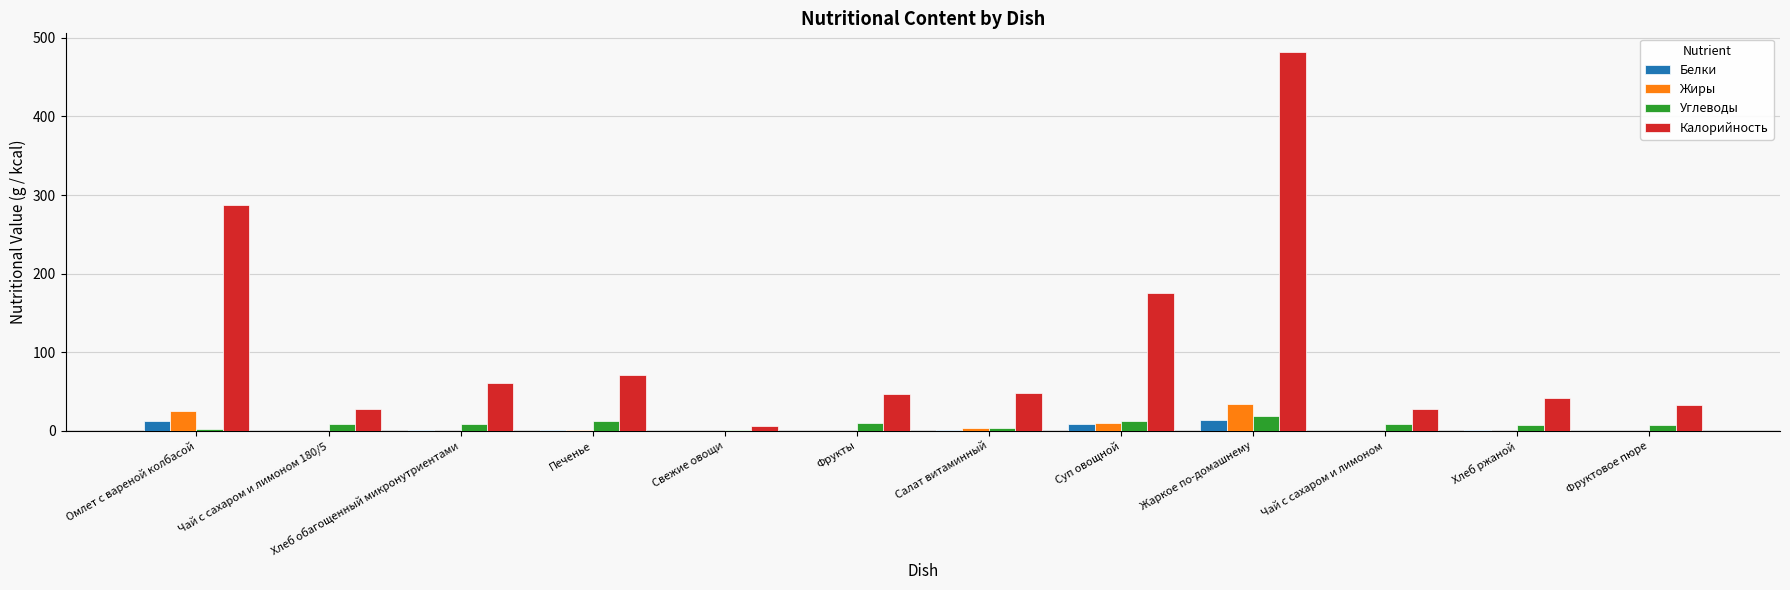

At which category is the sum across all series the highest?

Жаркое по-домашнему